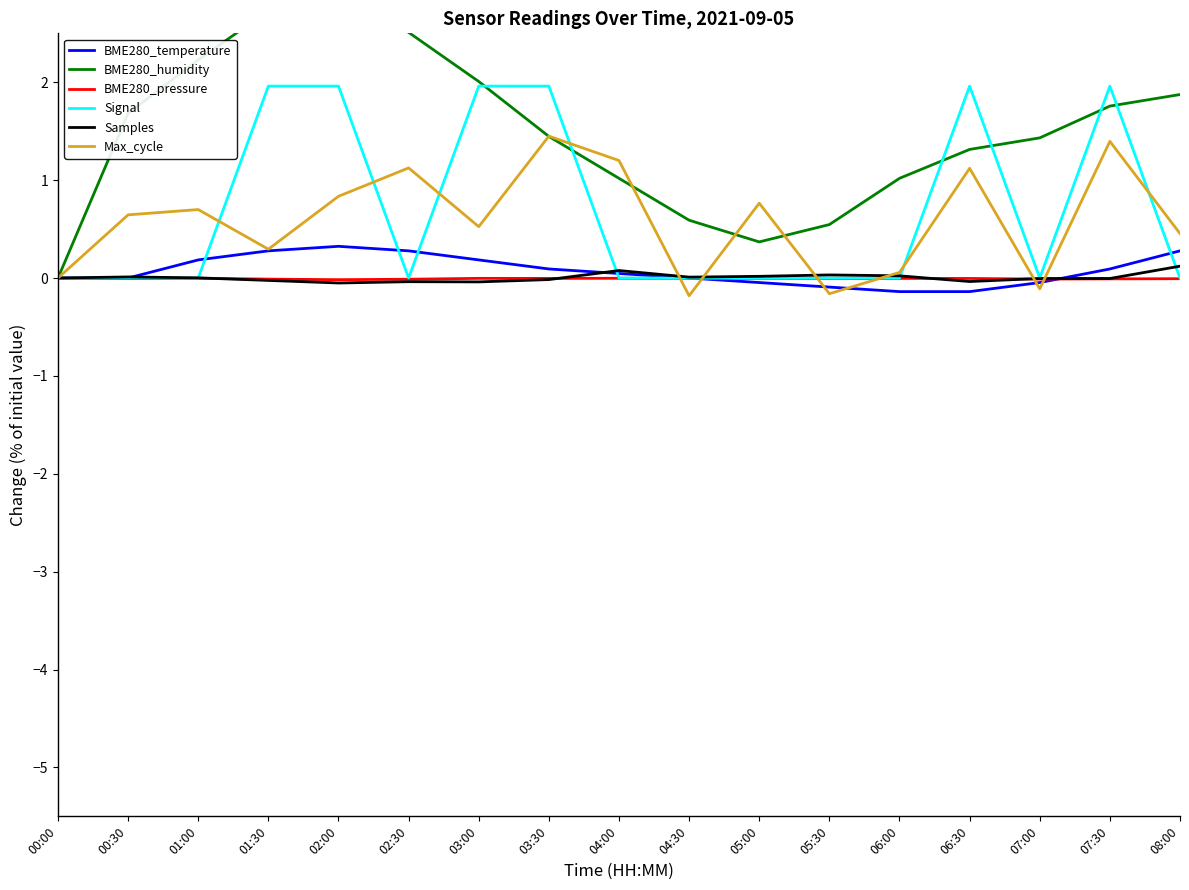

In Signal, how many points are higher than both neighbors (excluding endpoints)?

2